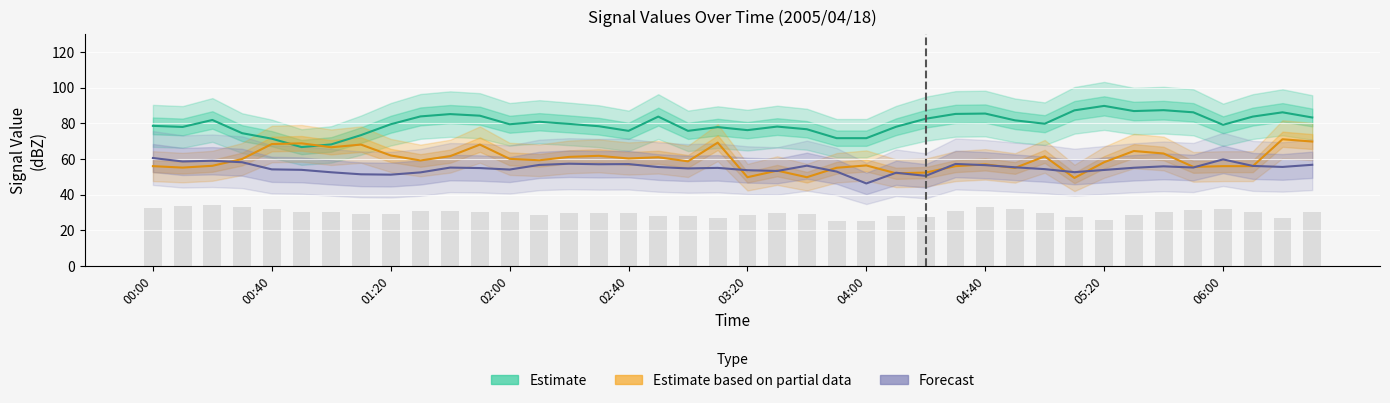

What is the smallest value displayed?

46.2